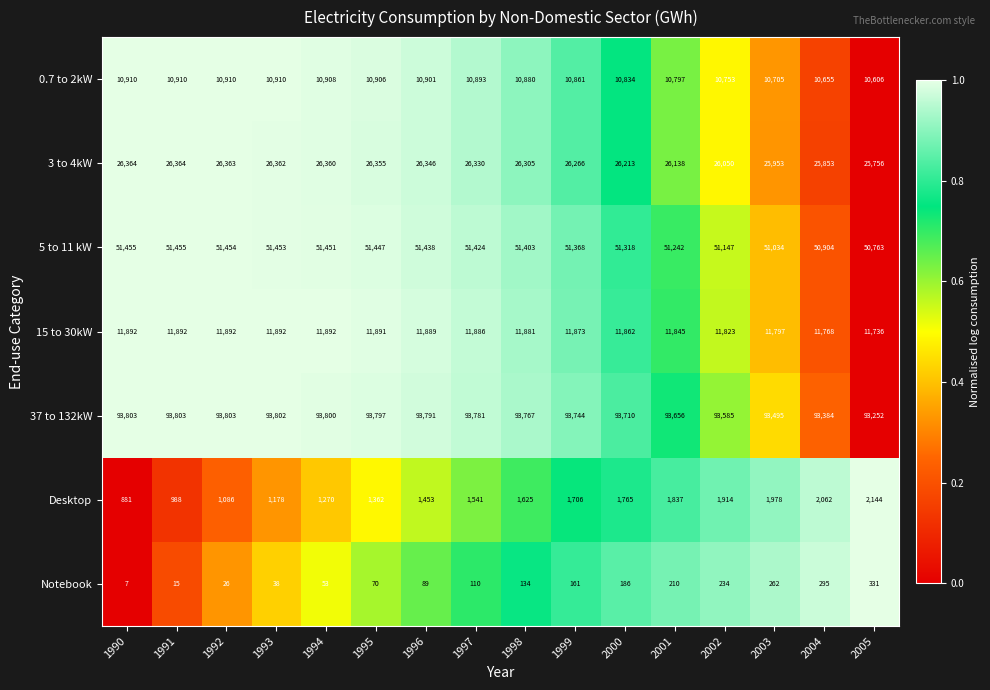

Count the number of data series in this chart.

7